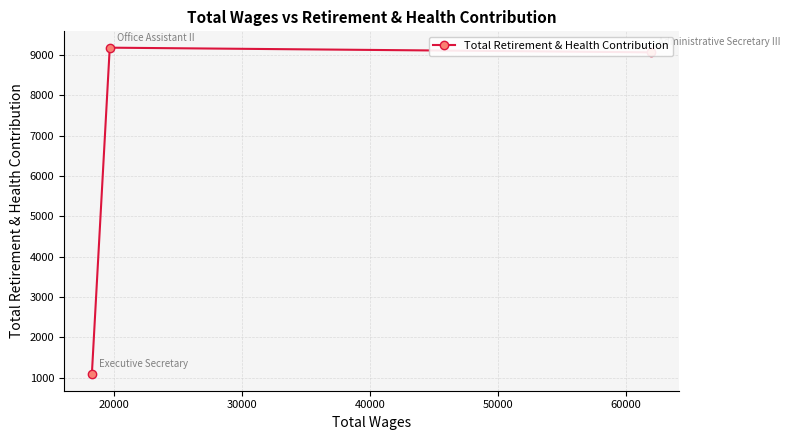

What is the value of the 3rd point from the left?

9068